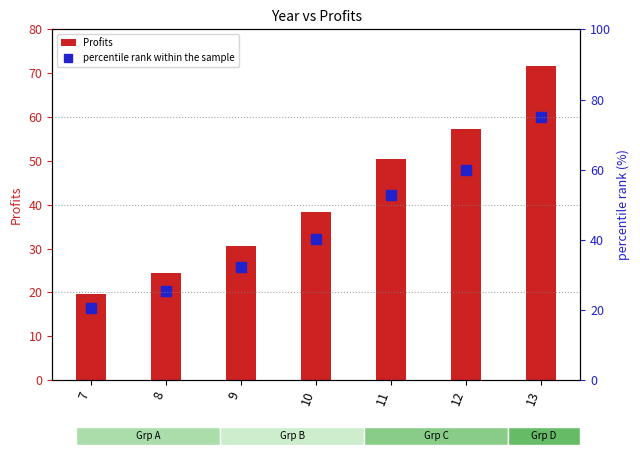

True or false: percentile rank within the sample has a value of 52.8 at 11.

True